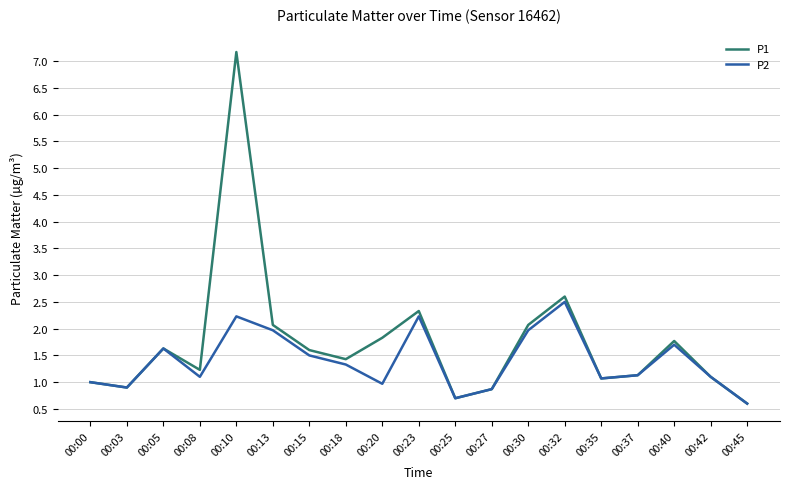

Rank the series at 00:20 from lowest to highest value.

P2, P1